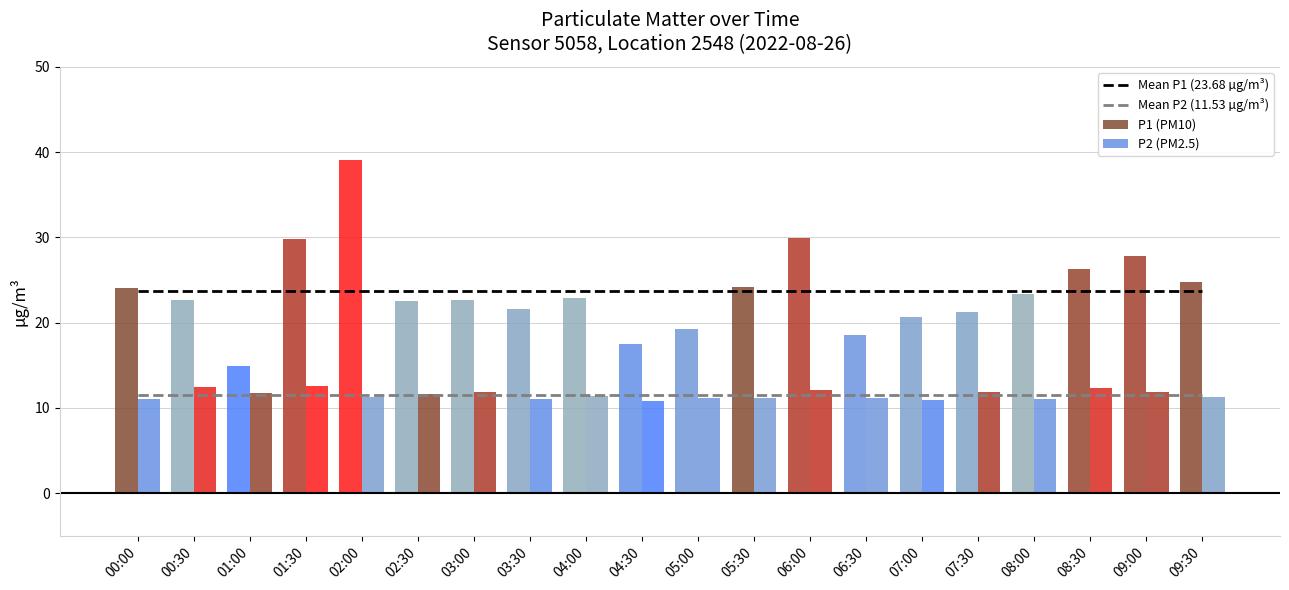

At which label does Mean P2 (11.53 µg/m³) reach its minimum?

00:00